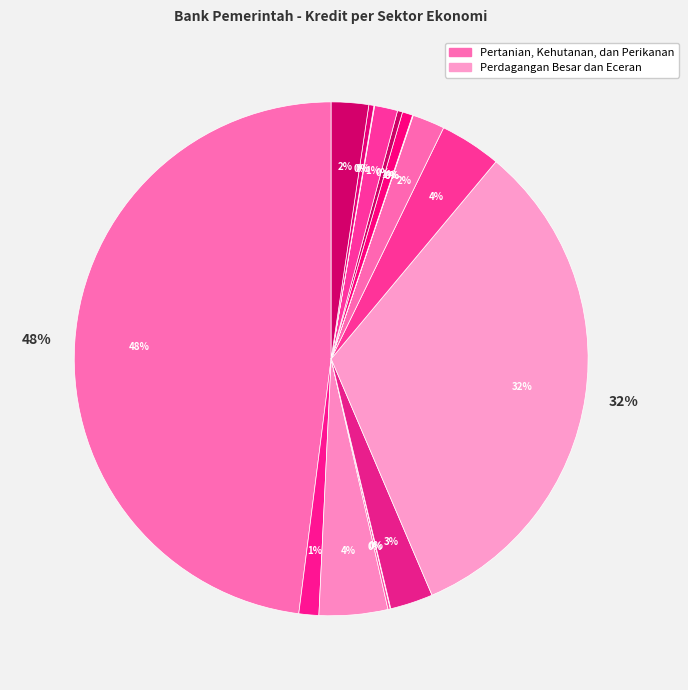

How many segments does this pie chart have?

17